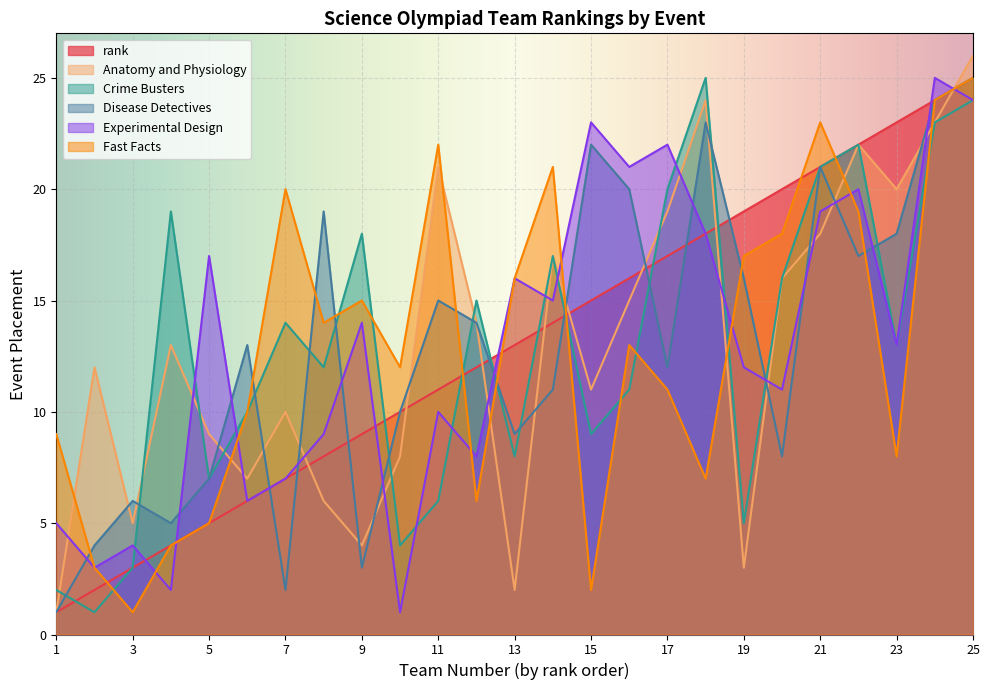

Read the Disease Detectives value at 14, to the nearest 5.

10